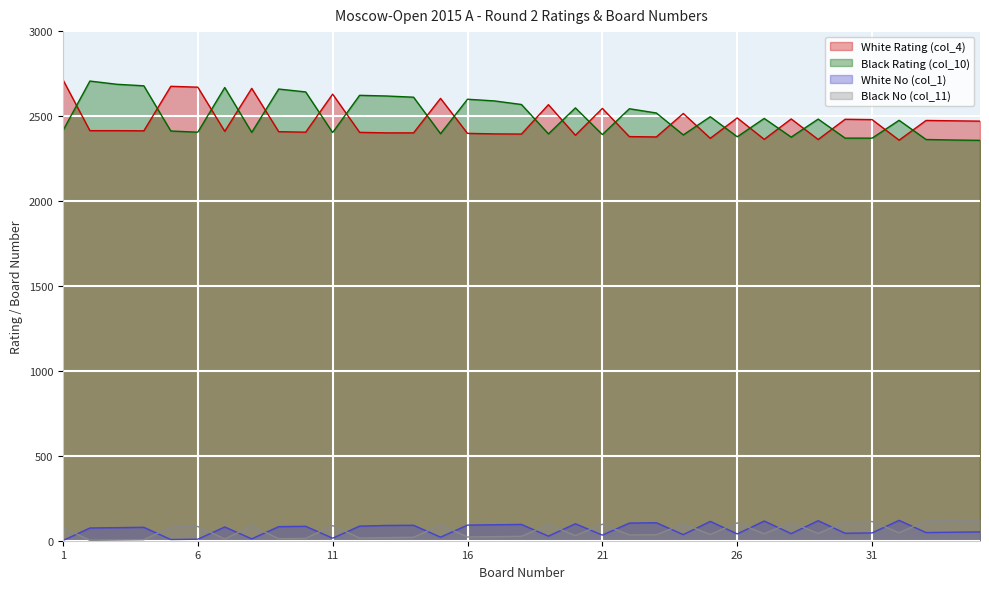

What is the difference between the White No (col_1) values at 9 and 12?

3